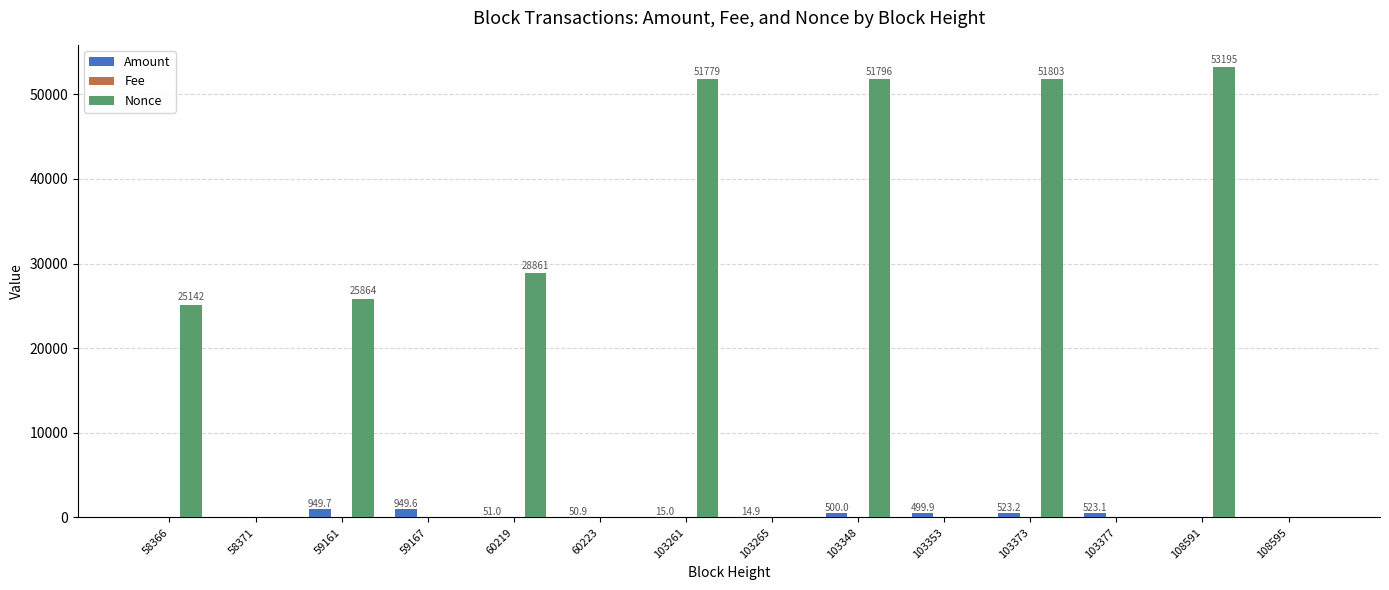

What is the greatest value displayed?

53195.0